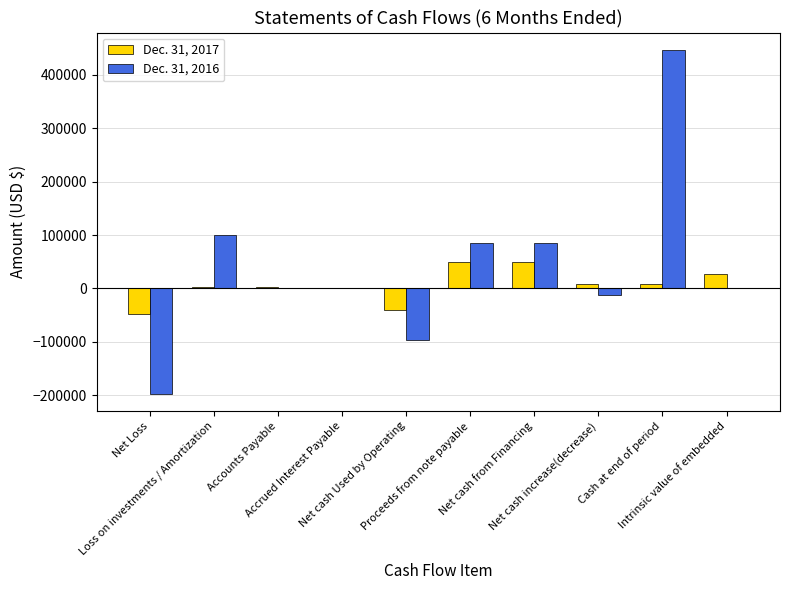

At which label does Dec. 31, 2016 first exceed 0?

Loss on investments / Amortization